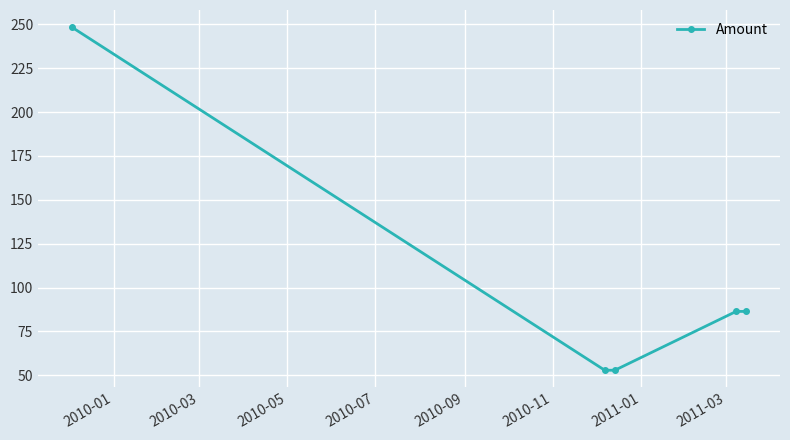

What is the greatest value displayed?

248.4